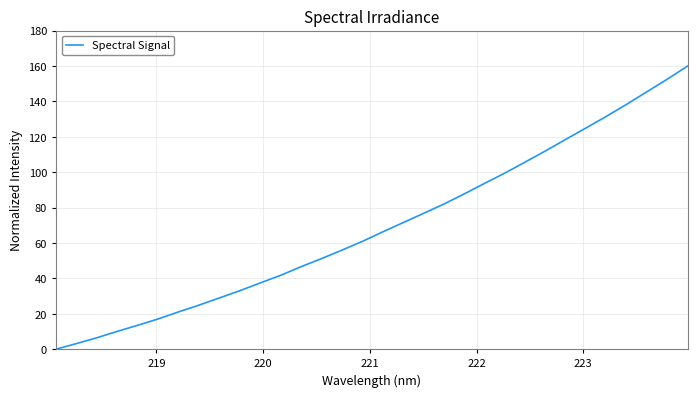

What is the maximum value shown in the chart?

160.0